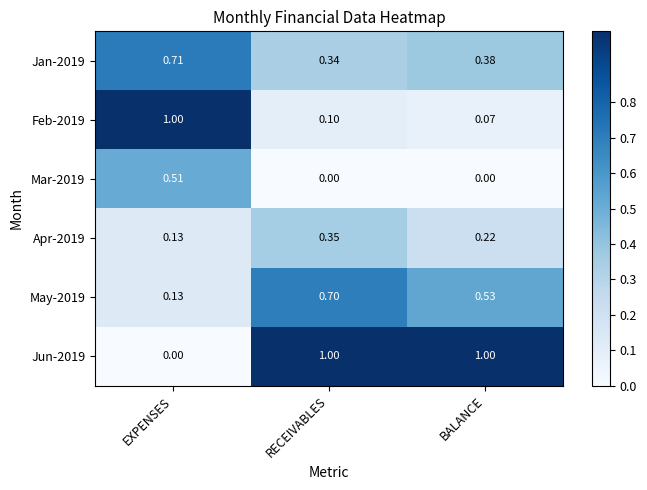

Is the value of Feb-2019 at EXPENSES greater than the value of Jun-2019 at EXPENSES?

Yes